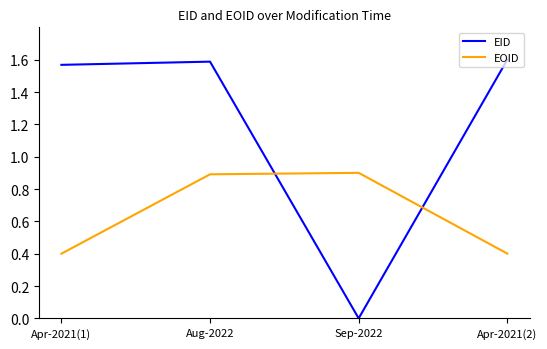

Rank the series by their average value, from highest to lowest.

EID, EOID